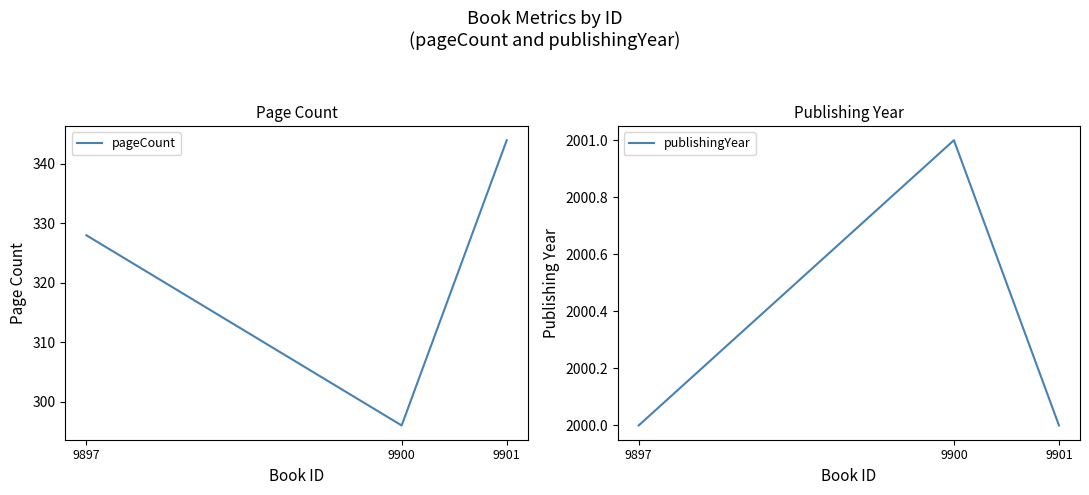

What is the total value across all series at 9897?

2328